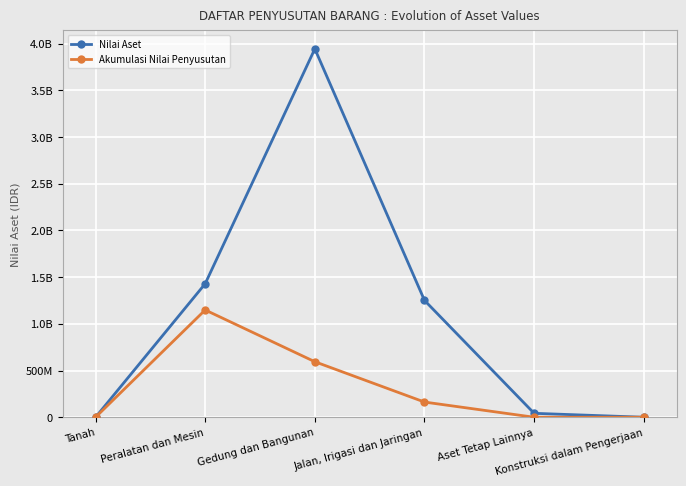

Is this an area chart (filled region under the line)?

No